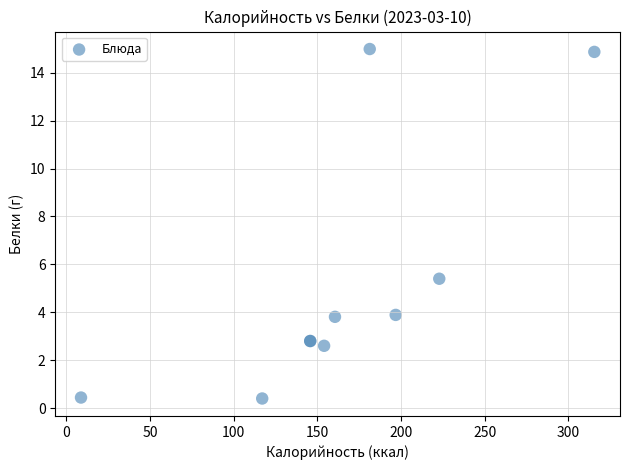

What Y value in the scatter plot is closest to 7?

5.4